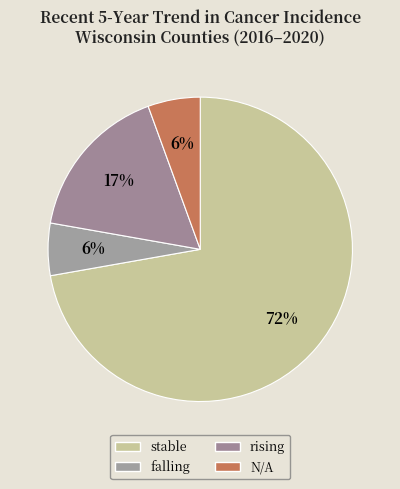

What is the smallest slice in the pie chart?

falling